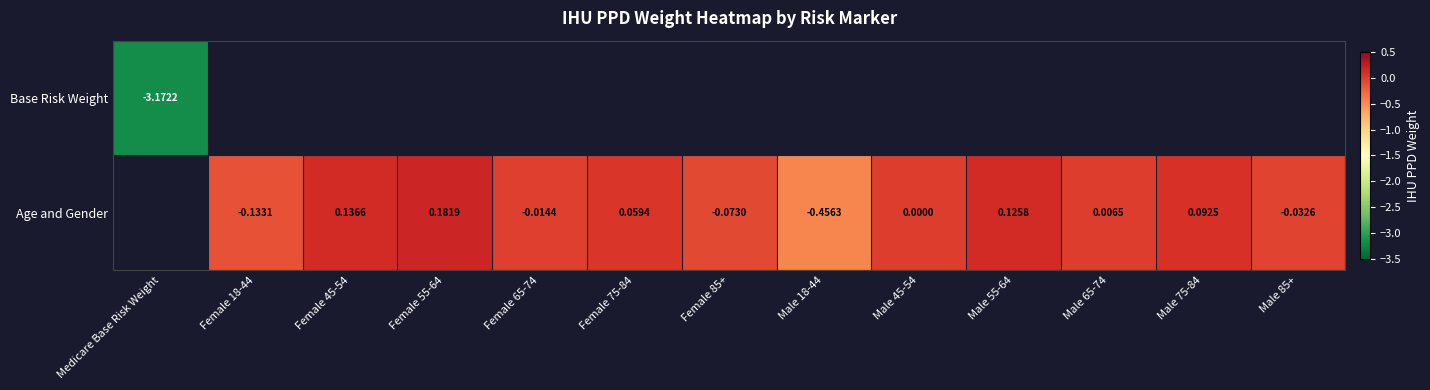

Rank the series by their average value, from lowest to highest.

Base Risk Weight, Age and Gender